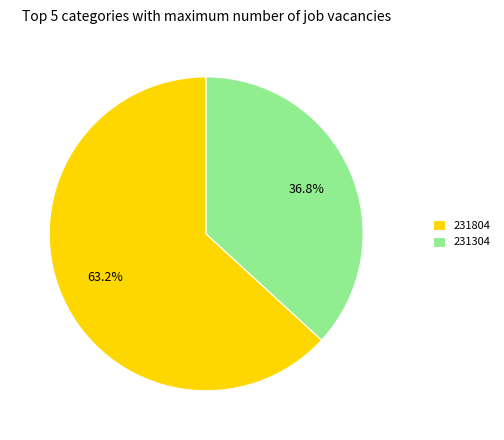

What percentage is NOT represented by 231304?

63.2%